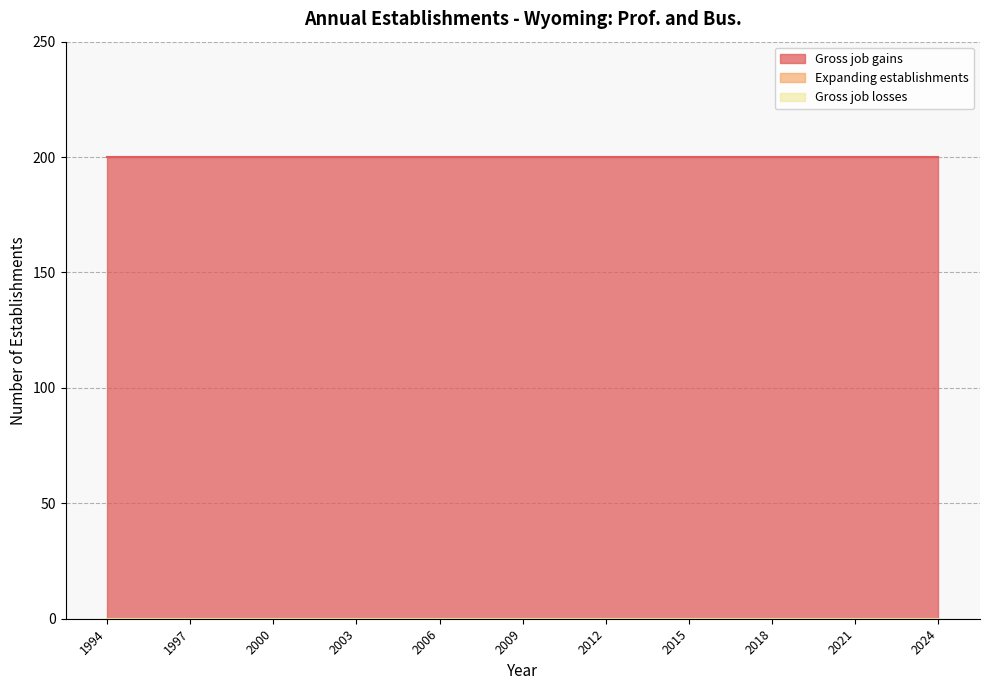

Reading right to left, transcribe all the data shown in this chart.

Gross job gains: 200	200	200	200	200	200	200	200	200	200	200	200	200	200	200	200	200	200	200	200	200	200	200	200	200	200	200	200	200	200	200
Expanding establishments: 0	0	0	0	0	0	0	0	0	0	0	0	0	0	0	0	0	0	0	0	0	0	0	0	0	0	0	0	0	0	0
Gross job losses: 0	0	0	0	0	0	0	0	0	0	0	0	0	0	0	0	0	0	0	0	0	0	0	0	0	0	0	0	0	0	0